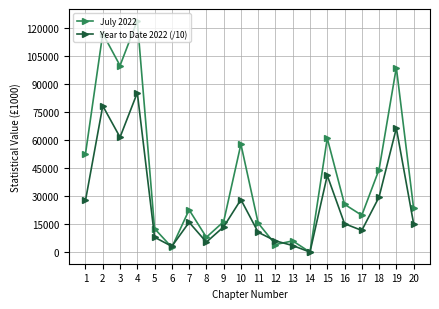

What is the spread (max minus min) of values at 2?

38725.2